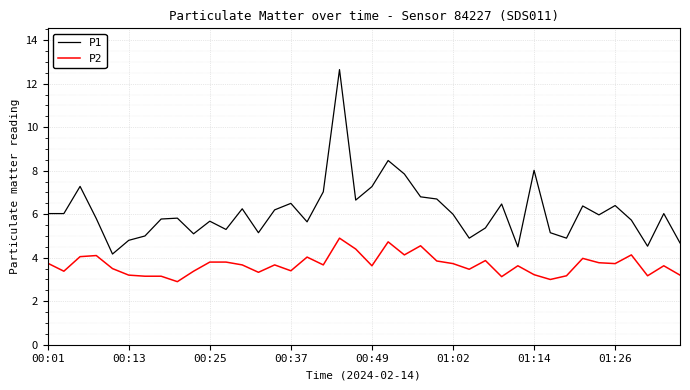

Does the chart have visible grid lines?

Yes